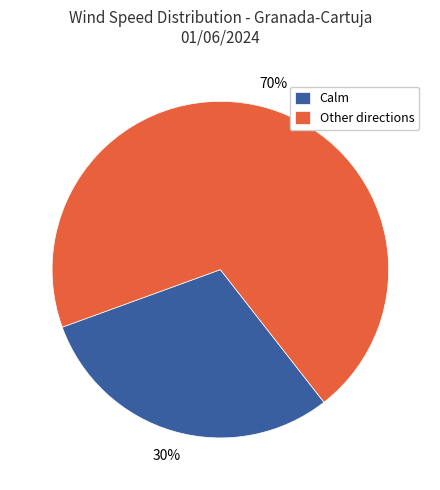

How many slices are in this pie chart?

2